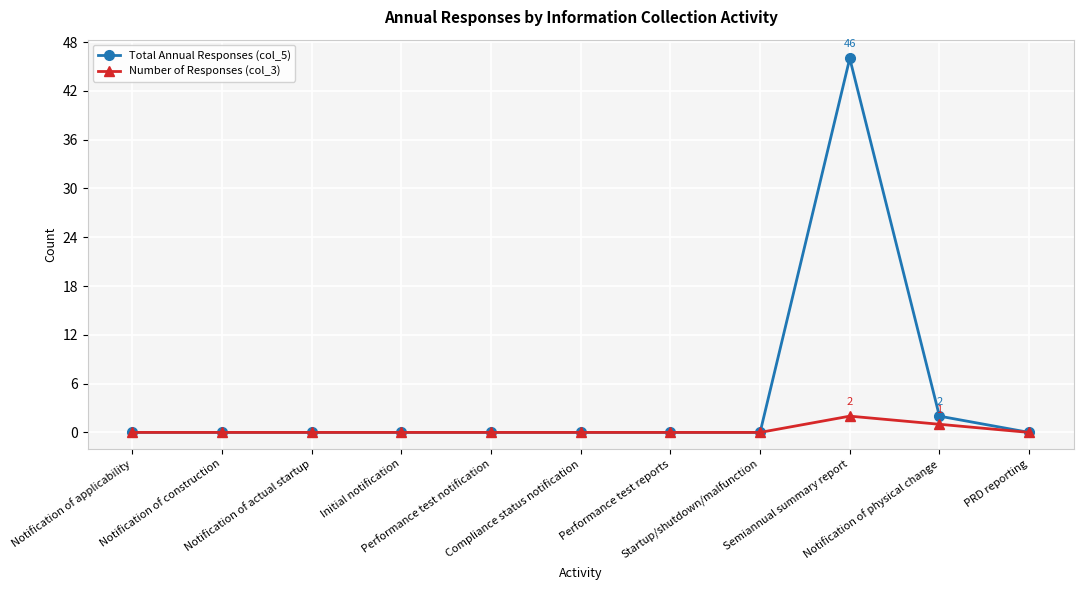

Is it true that Number of Responses (col_3) equals 0 at Startup/shutdown/malfunction?

True